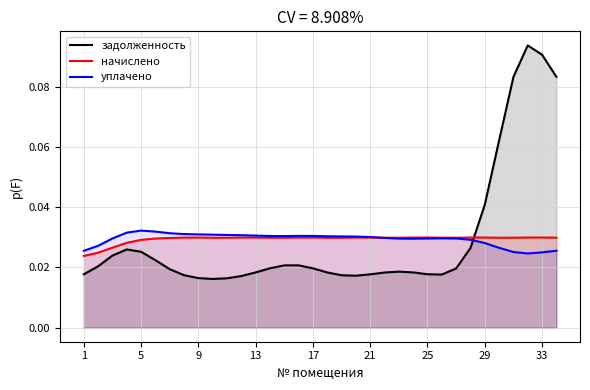

Count the начислено values in the range 0 to 1.

34